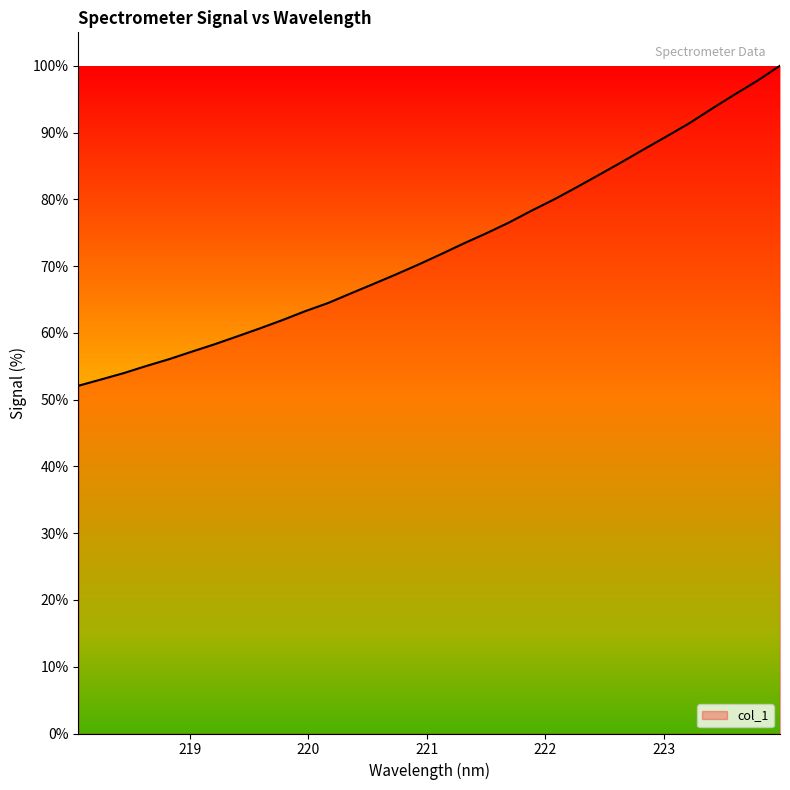

How many categories are shown in the chart?

32